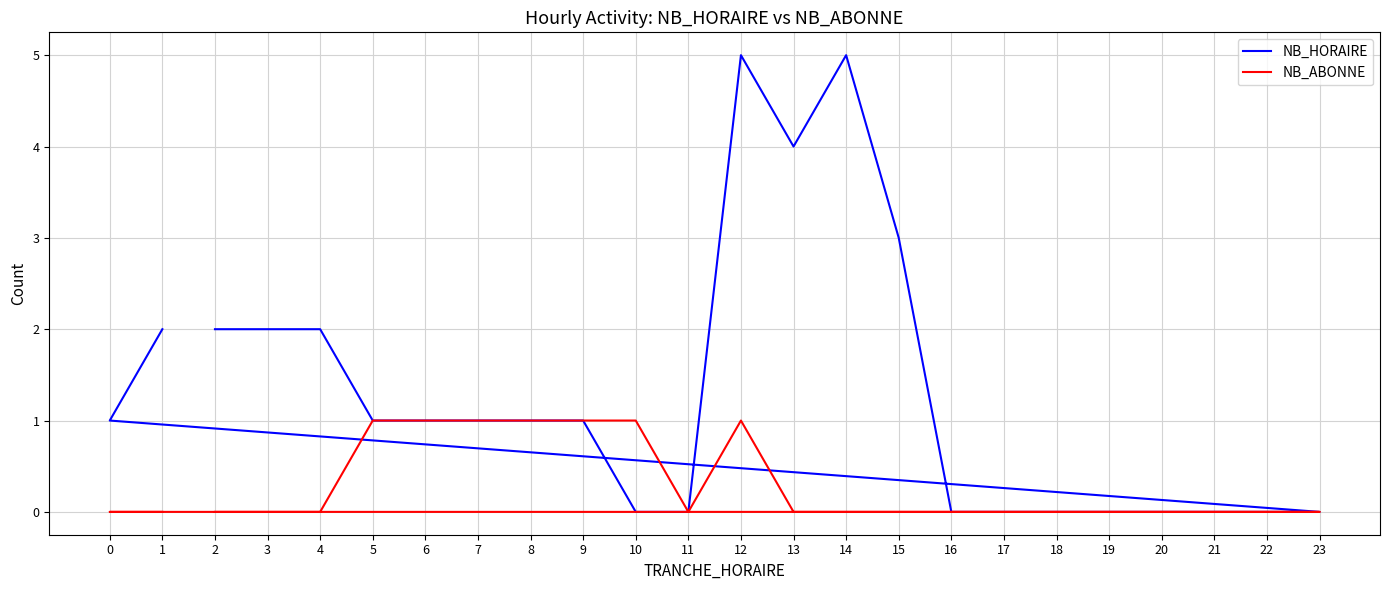

Is the value of NB_ABONNE at 0 greater than the value of NB_HORAIRE at 21?

No